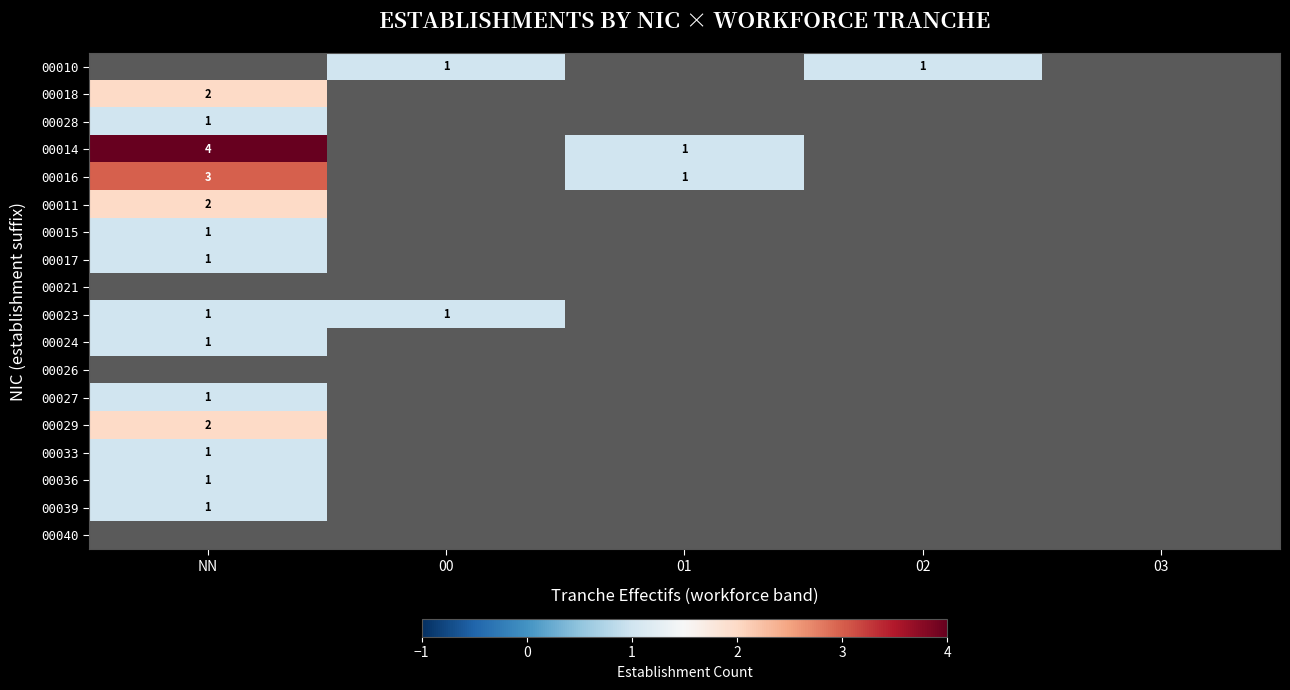

True or false: 00023 has a value of 1 at 00.

True